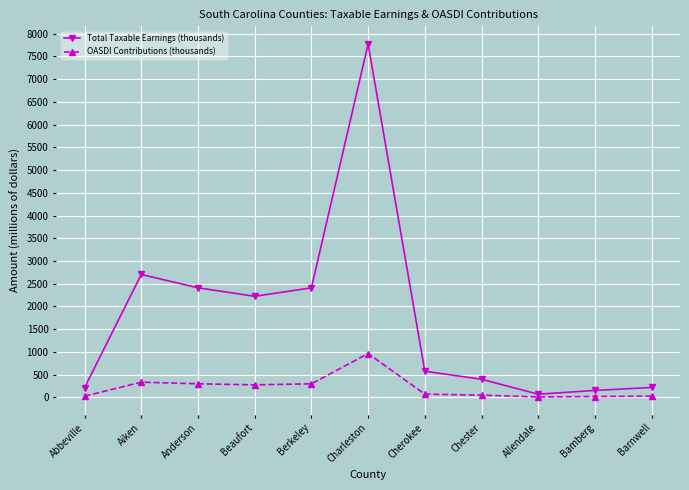

At which category is the sum across all series the highest?

Charleston